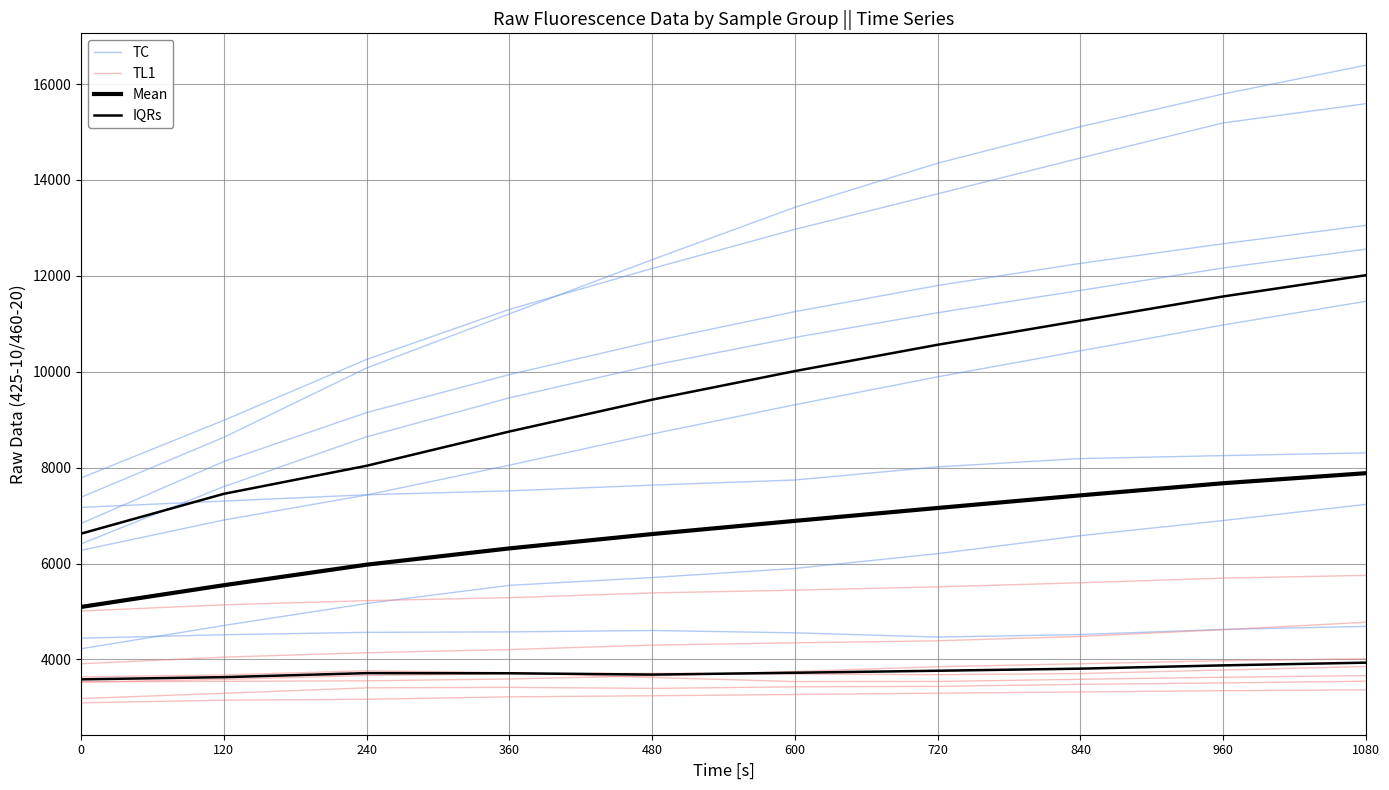

True or false: TL1 has more than 0 points higher than both neighbors.

False